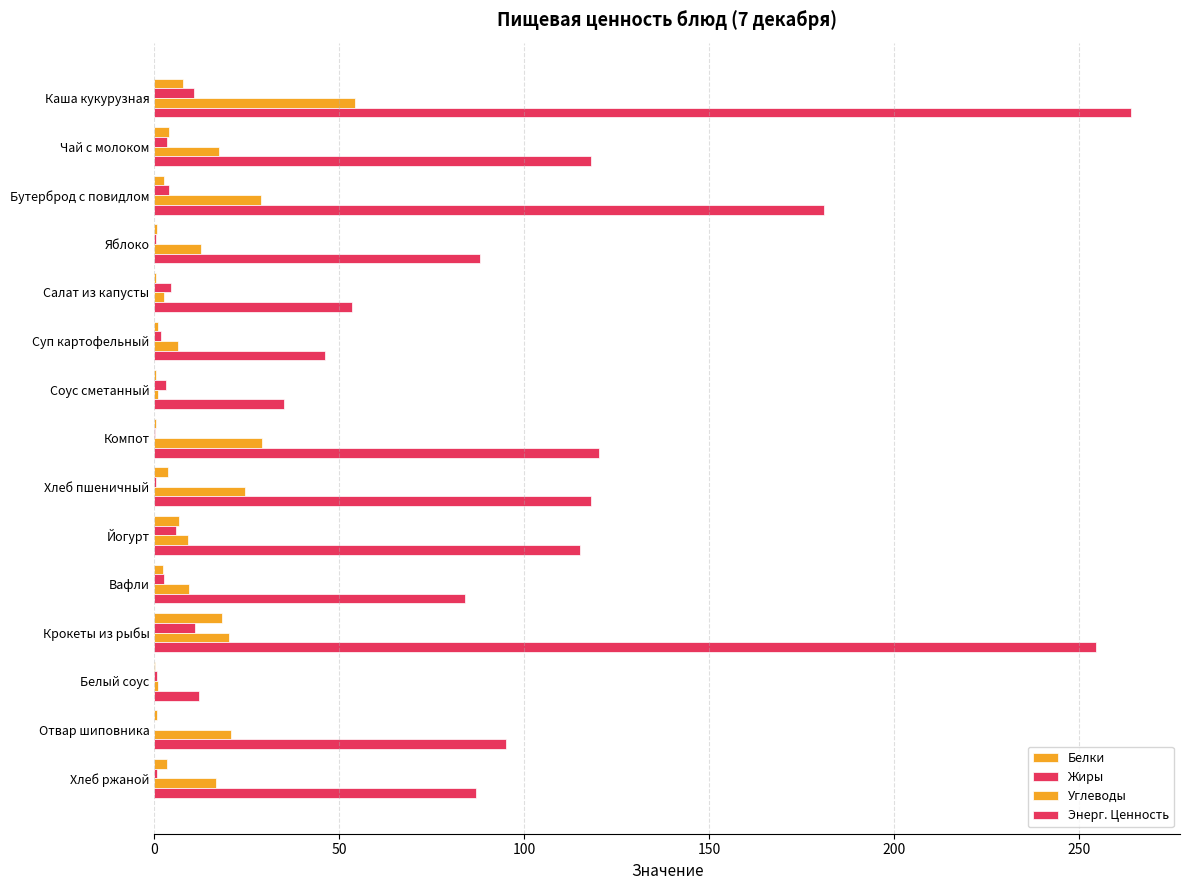

What is the difference between the maximum and minimum values in the Углеводы series?

53.2